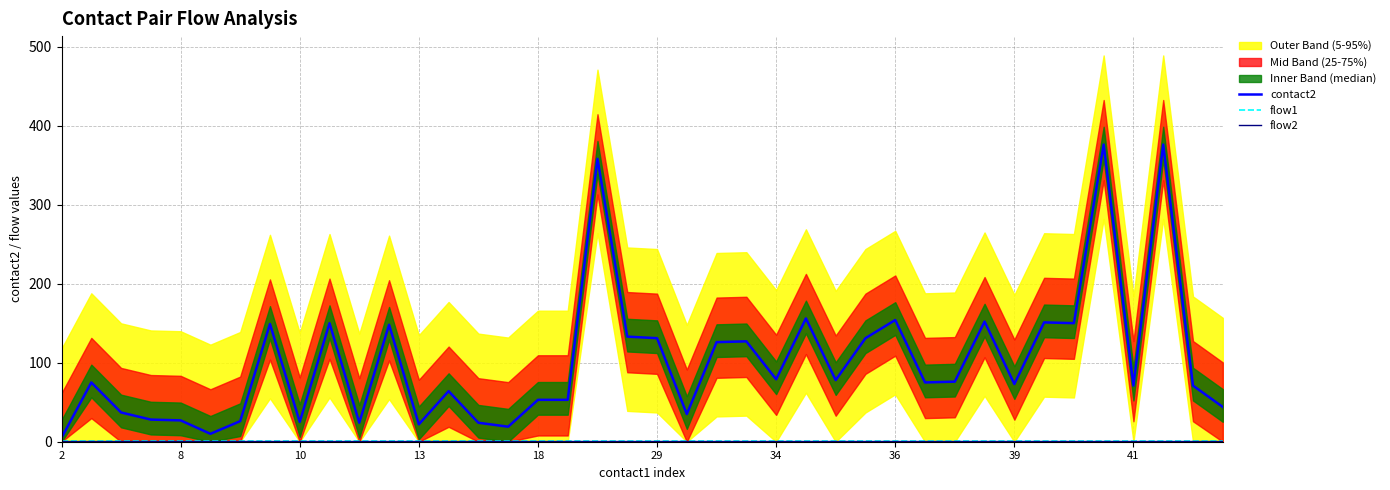

What is the maximum value shown in the chart?

376